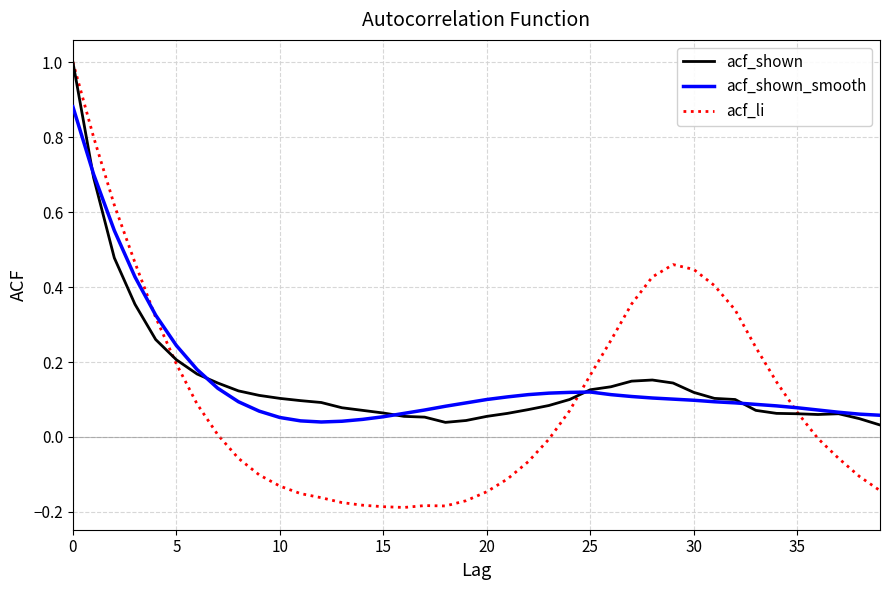

What are all the series names shown in the legend?

acf_shown, acf_shown_smooth, acf_li